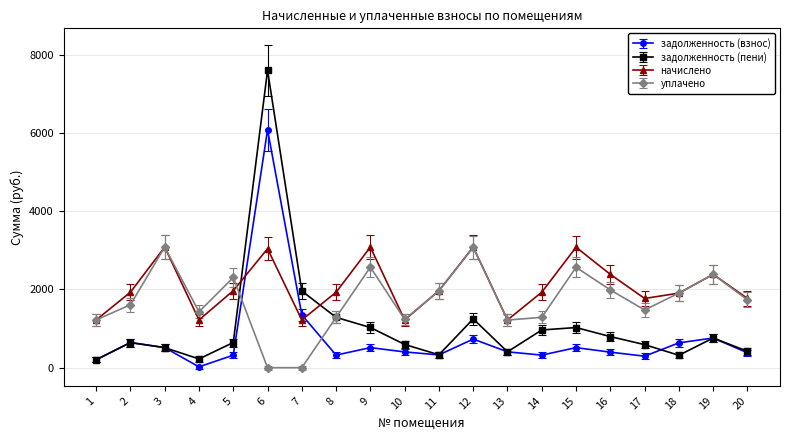

What is the difference between the уплачено values at 13 and 4?

209.6